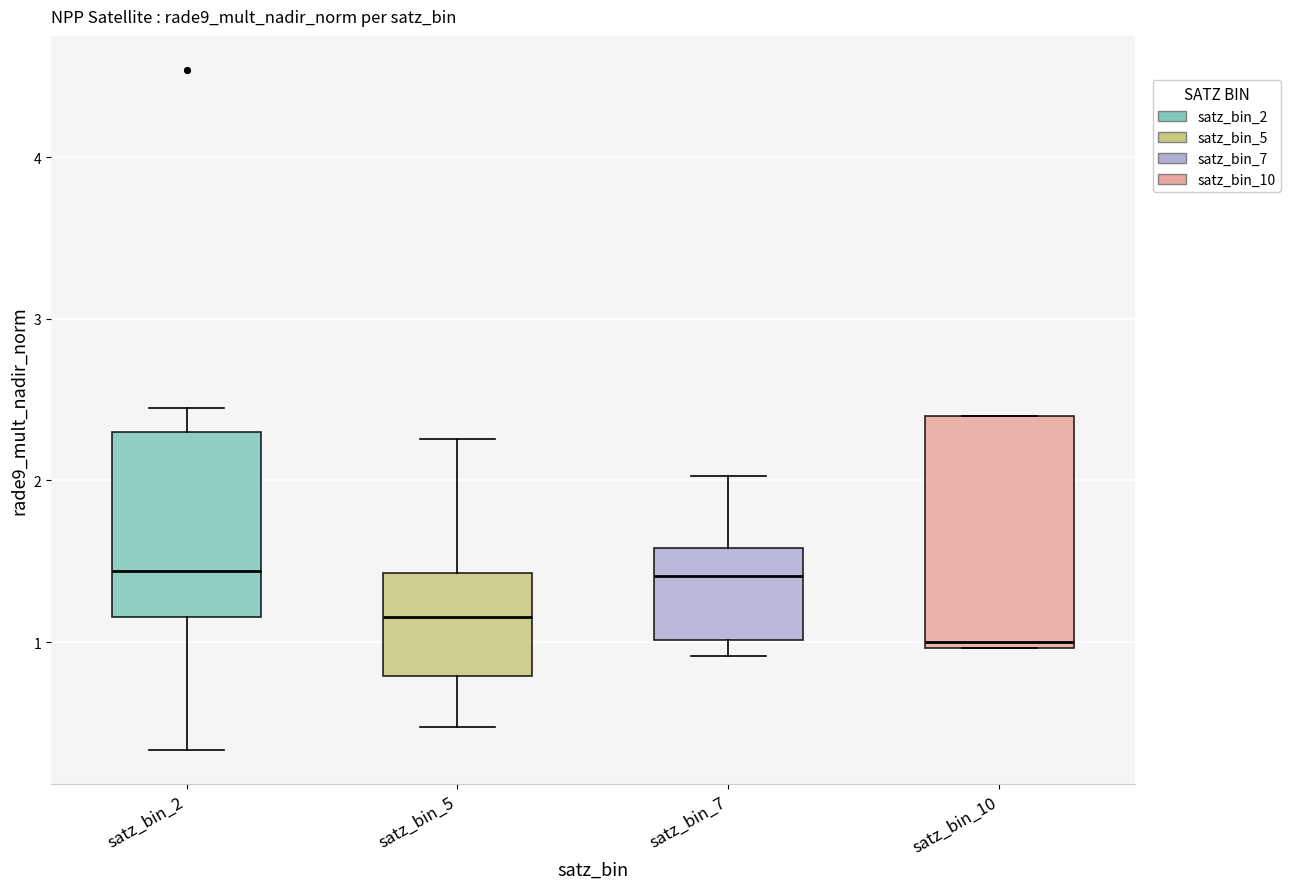

Where is the upper edge of the box for satz_bin_10 on the y-axis? The values are not printed on the chart, so give them approximately, as read against the axis.

2.4